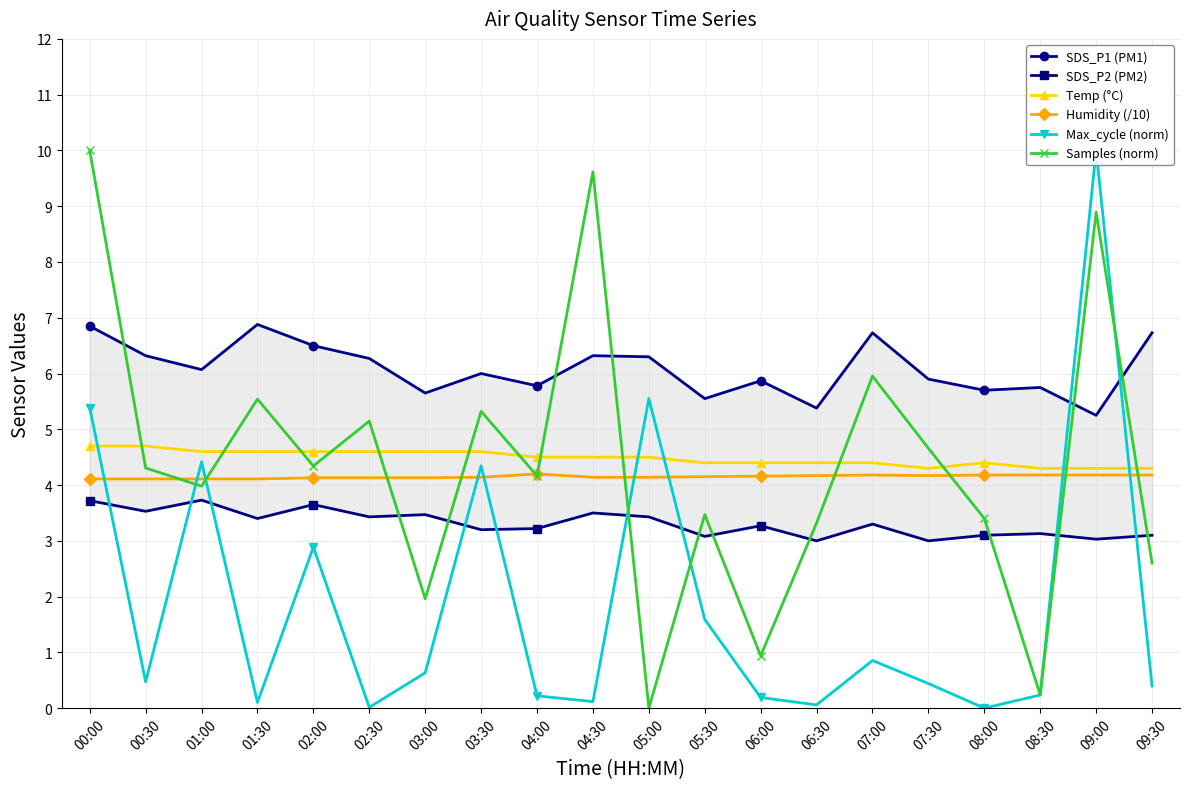

What is the total value across all series at 09:00?

35.7